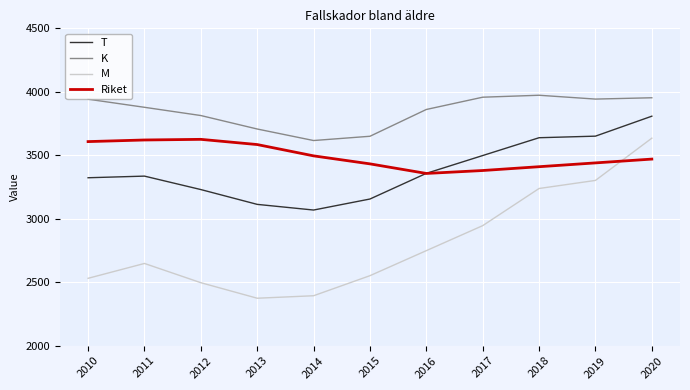

What is the spread (max minus min) of values at 2011?

1230.1